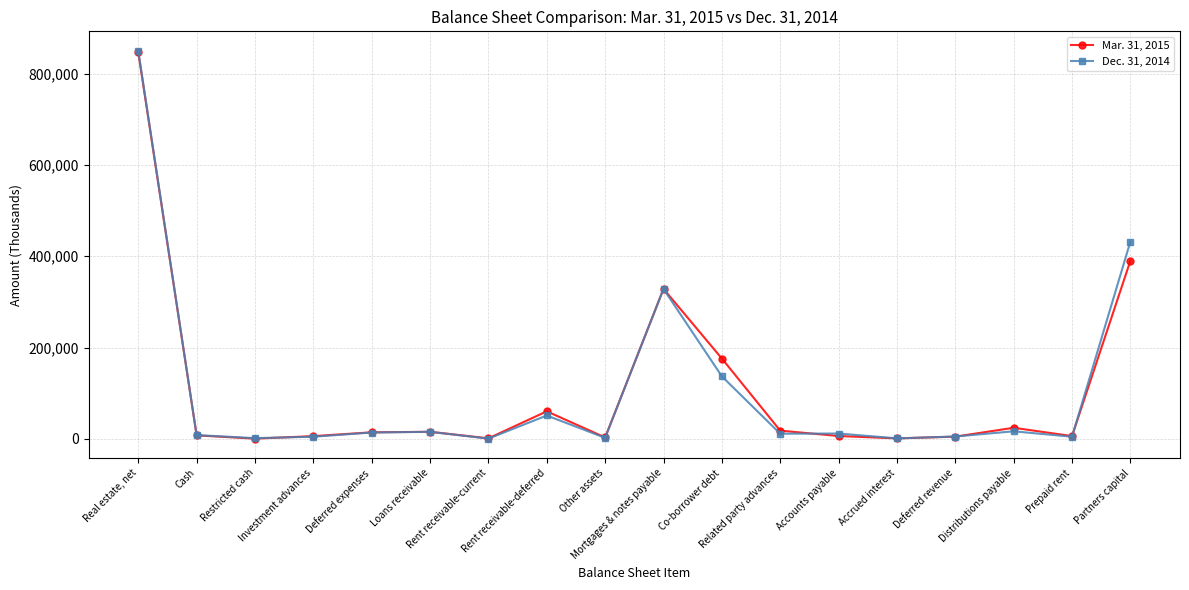

Which series has the largest range (max minus min)?

Dec. 31, 2014